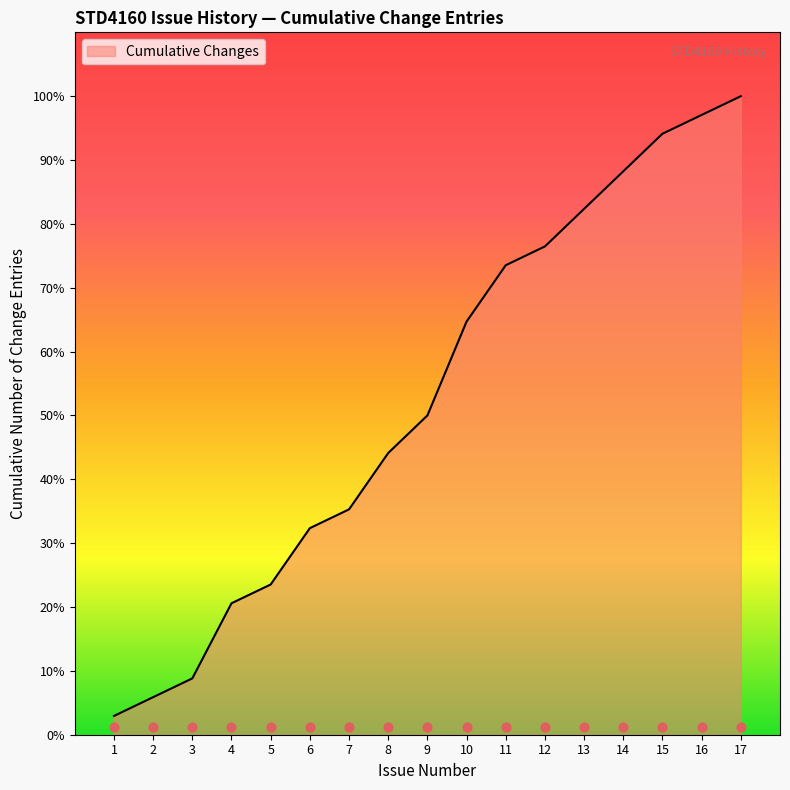

What is the change in value from 3 to 8?

+12